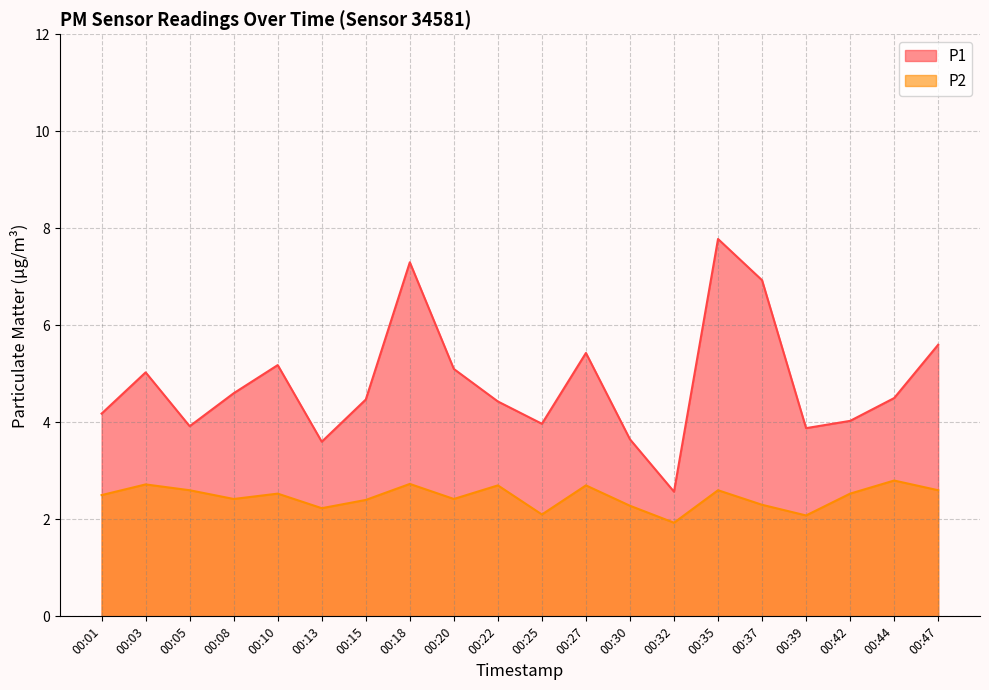

At which category does the chart reach its minimum across all series?

00:32